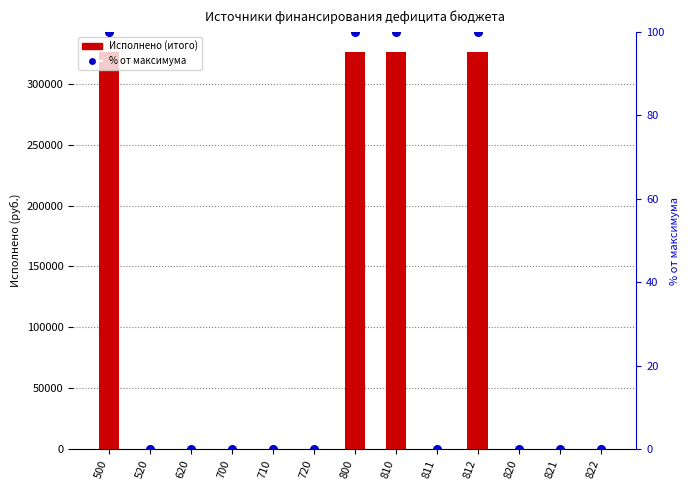

What are all the series names shown in the legend?

Исполнено (итого), % от максимума